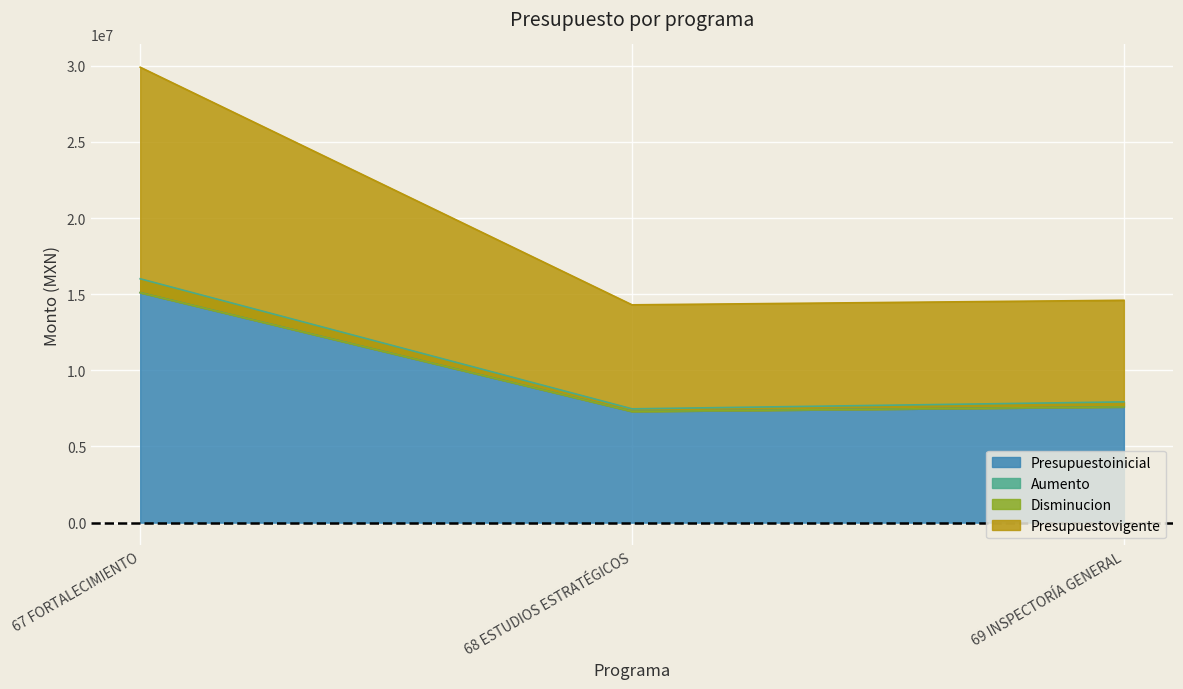

What are all the series names shown in the legend?

Presupuestoinicial, Aumento, Disminucion, Presupuestovigente